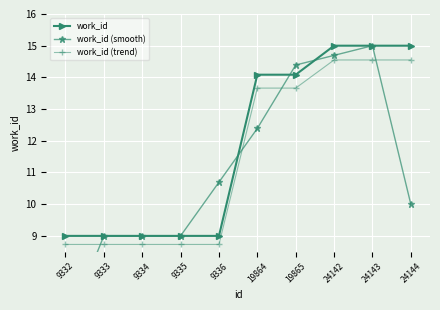

How many times do work_id (smooth) and work_id cross each other?

3